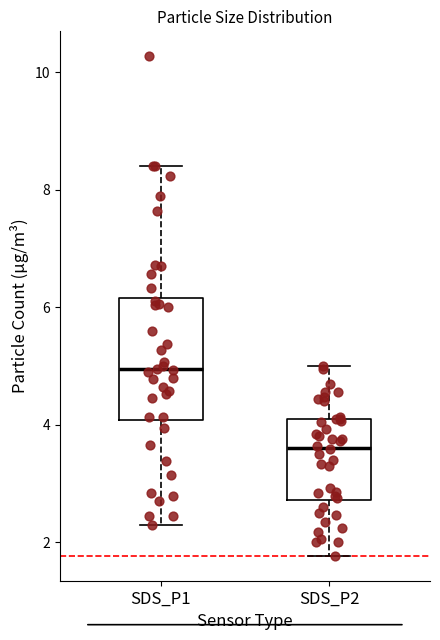

Which box is the tallest, from its lower edge to its upper edge?

SDS_P1